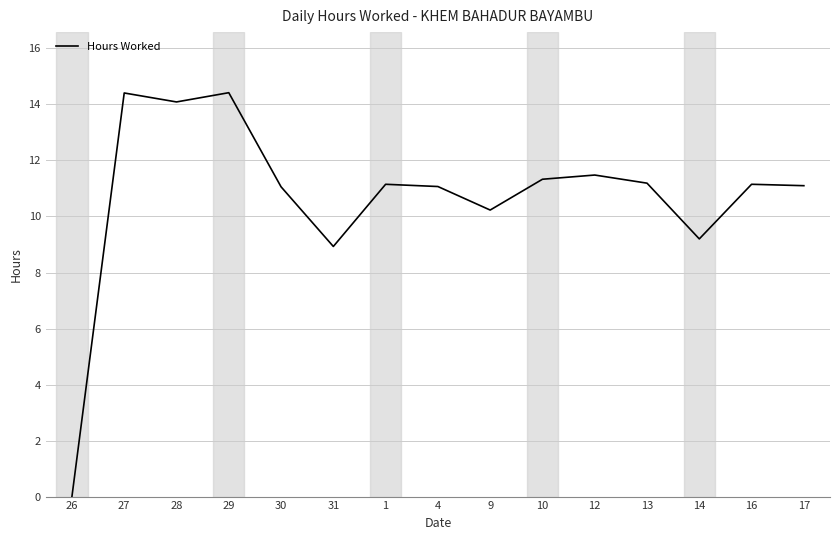

How many lines are shown in the chart?

1